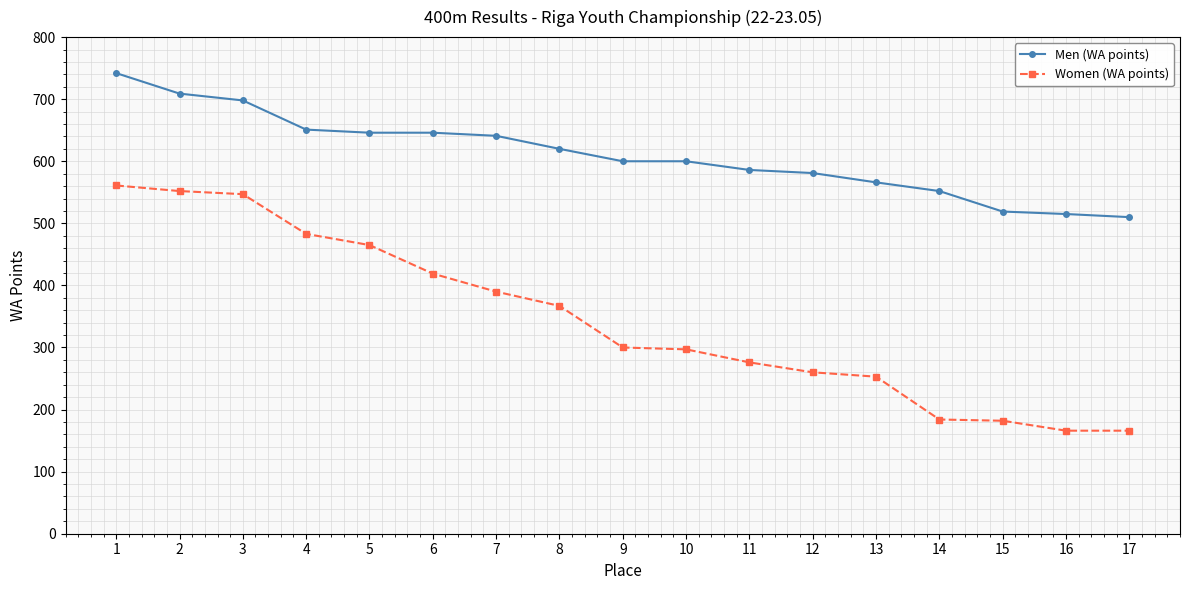

Is this an area chart (filled region under the line)?

No